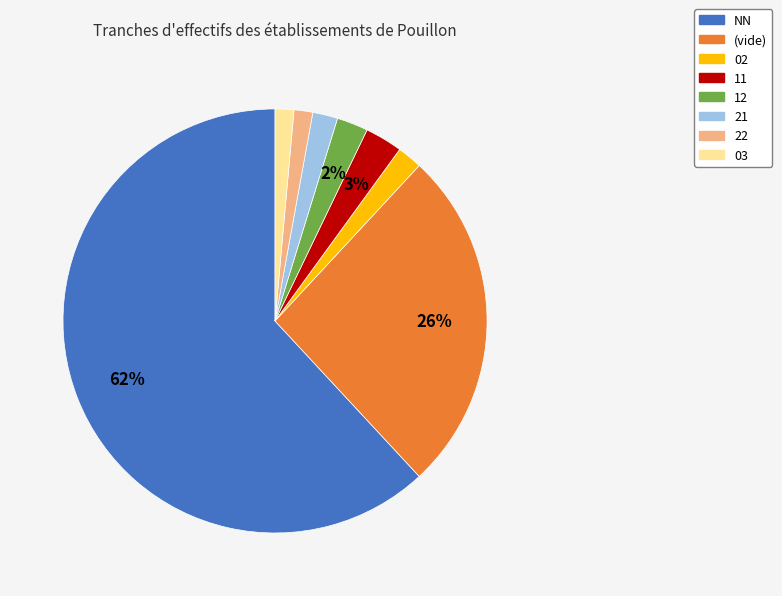

Which slice is the largest?

NN